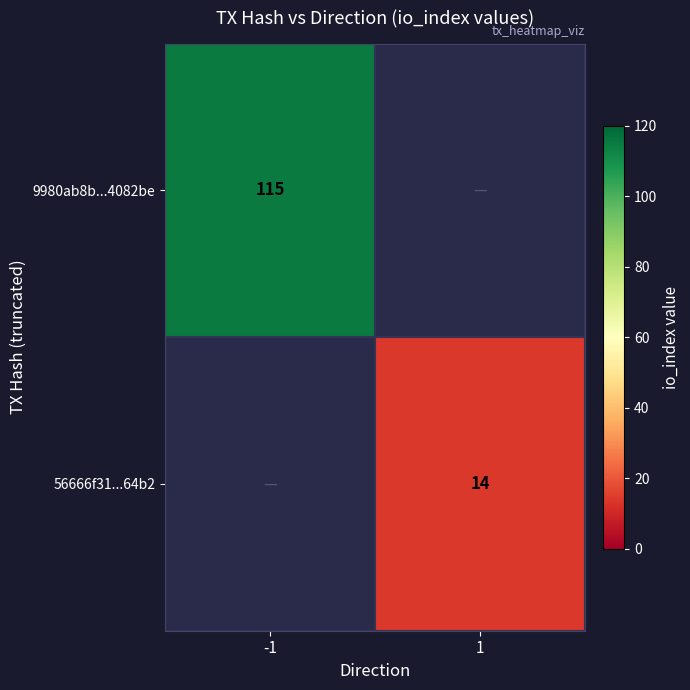

Count the number of data series in this chart.

2